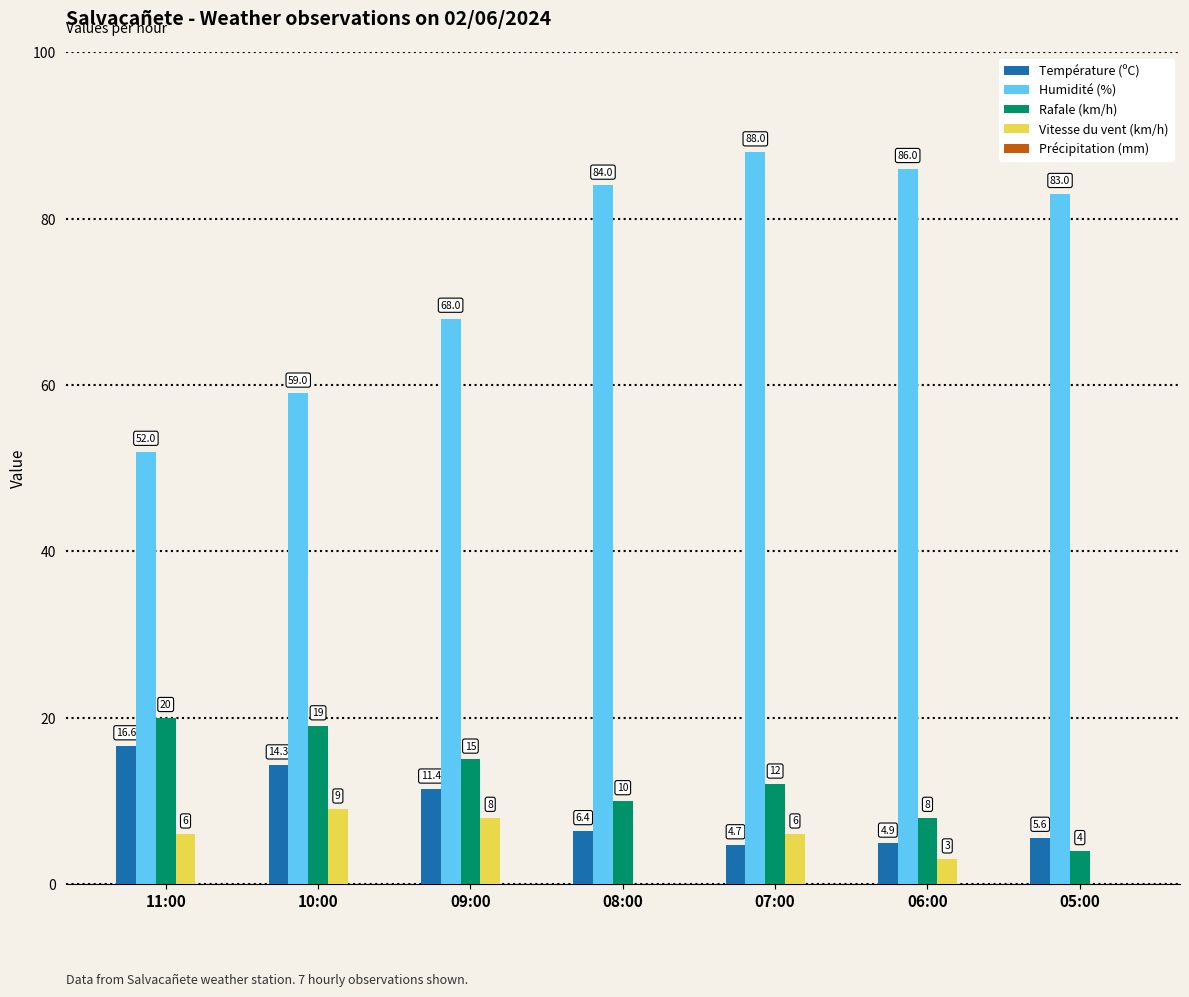

What is the average value of the Humidité (%) series?

74.3